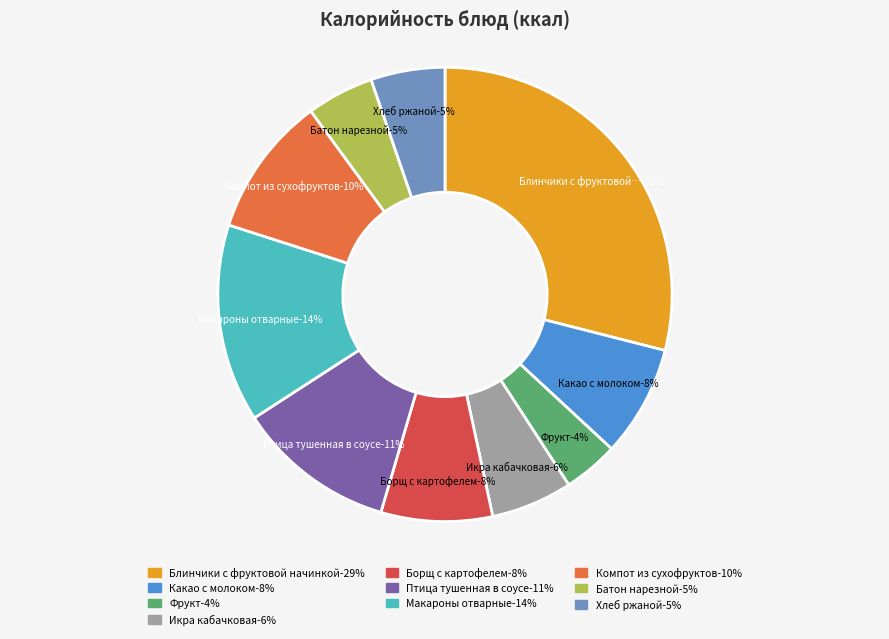

Which category has the smallest portion of the pie?

Фрукт